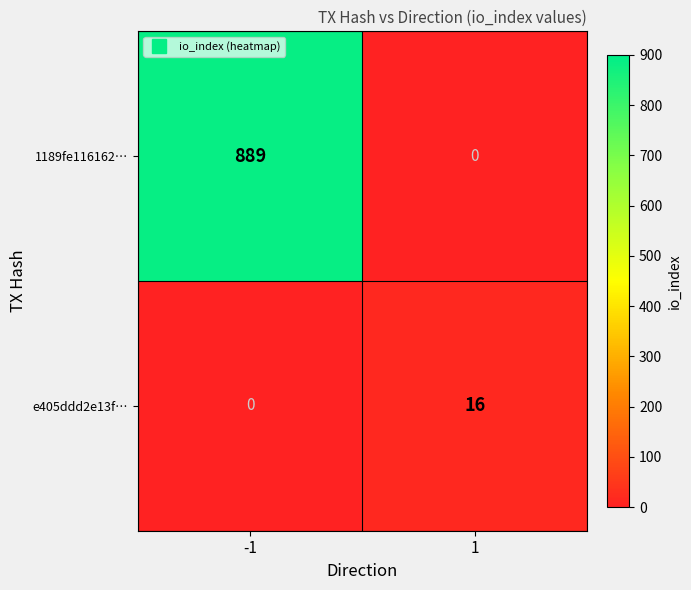

Which category has the highest value across all series?

-1